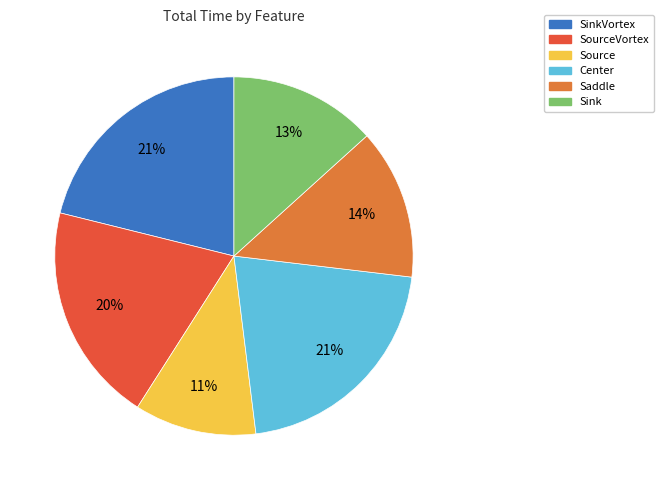

Is there any slice that represents more than half of the pie?

No